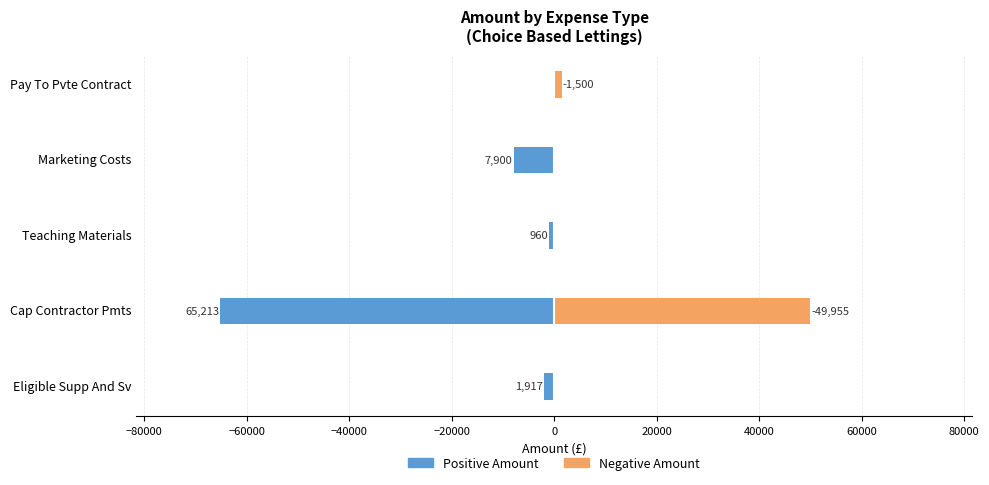

How many data points does each series have?

5